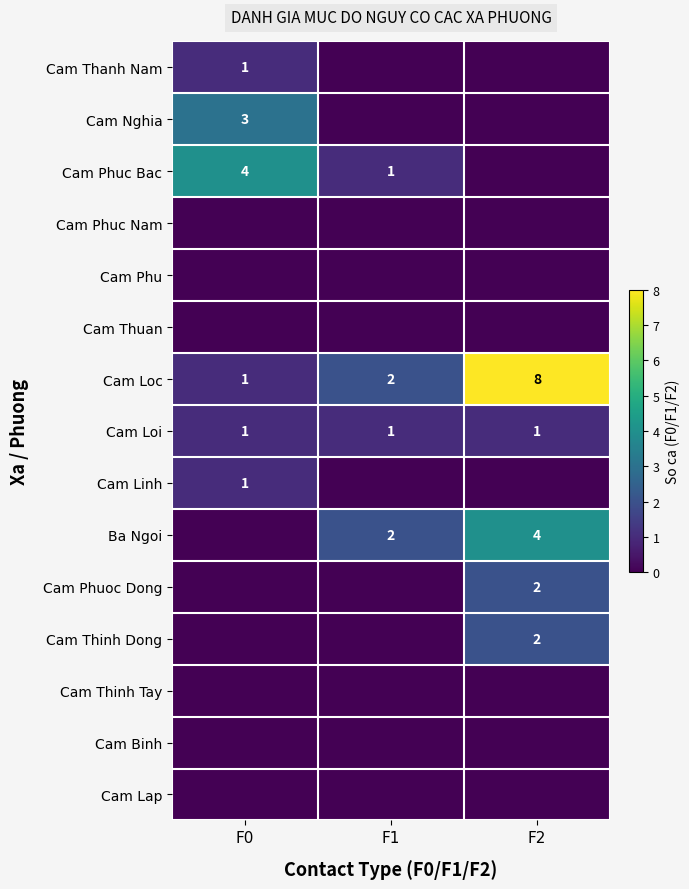

True or false: Cam Loi has a value of 1 at F2.

True